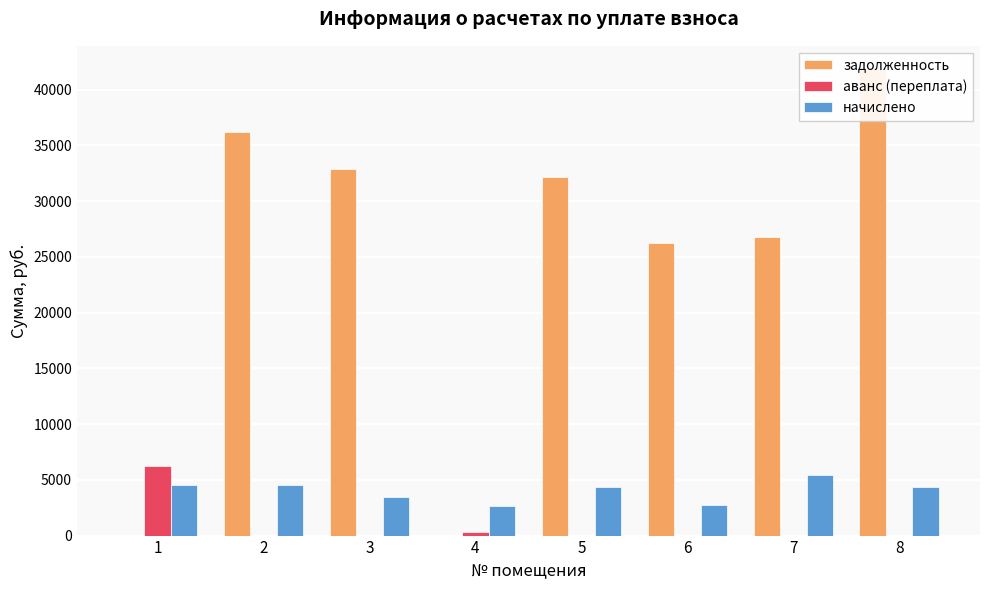

What is the total value across all series at 5?

36533.2